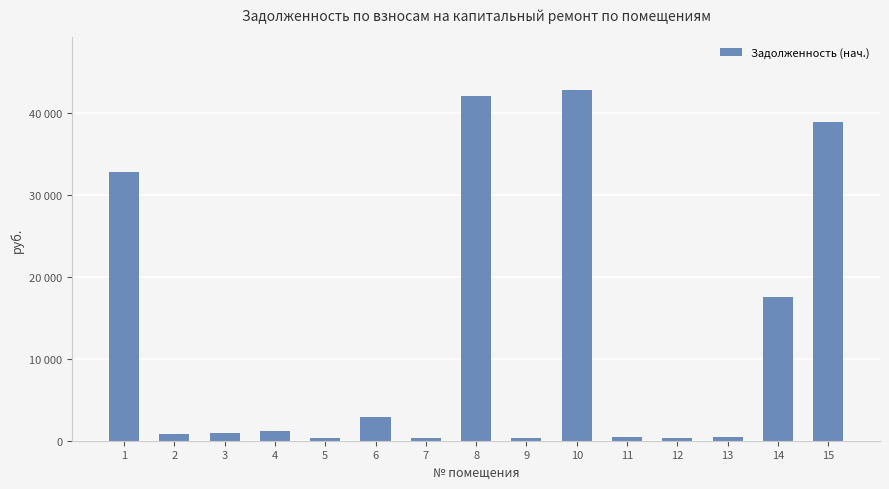

What is the minimum value shown in the chart?

284.3